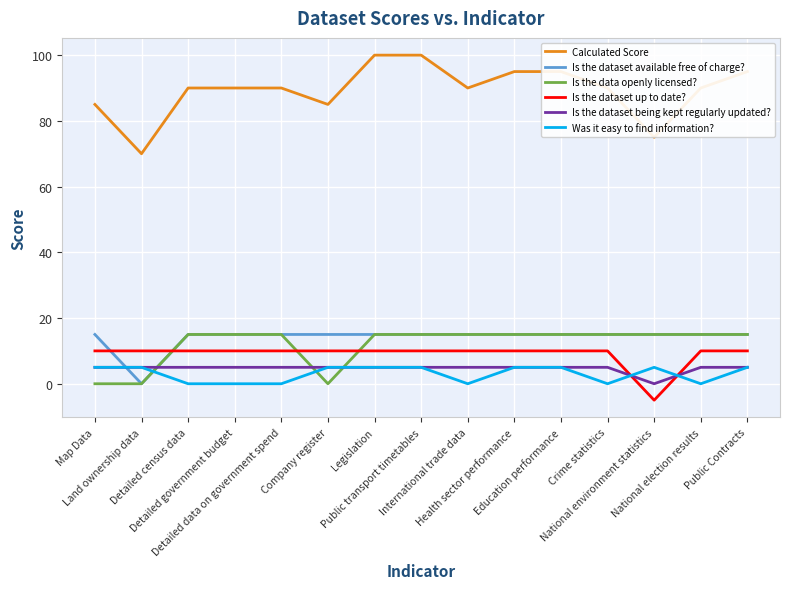

The value of Is the dataset up to date? at Public transport timetables is 15. True or false?

False